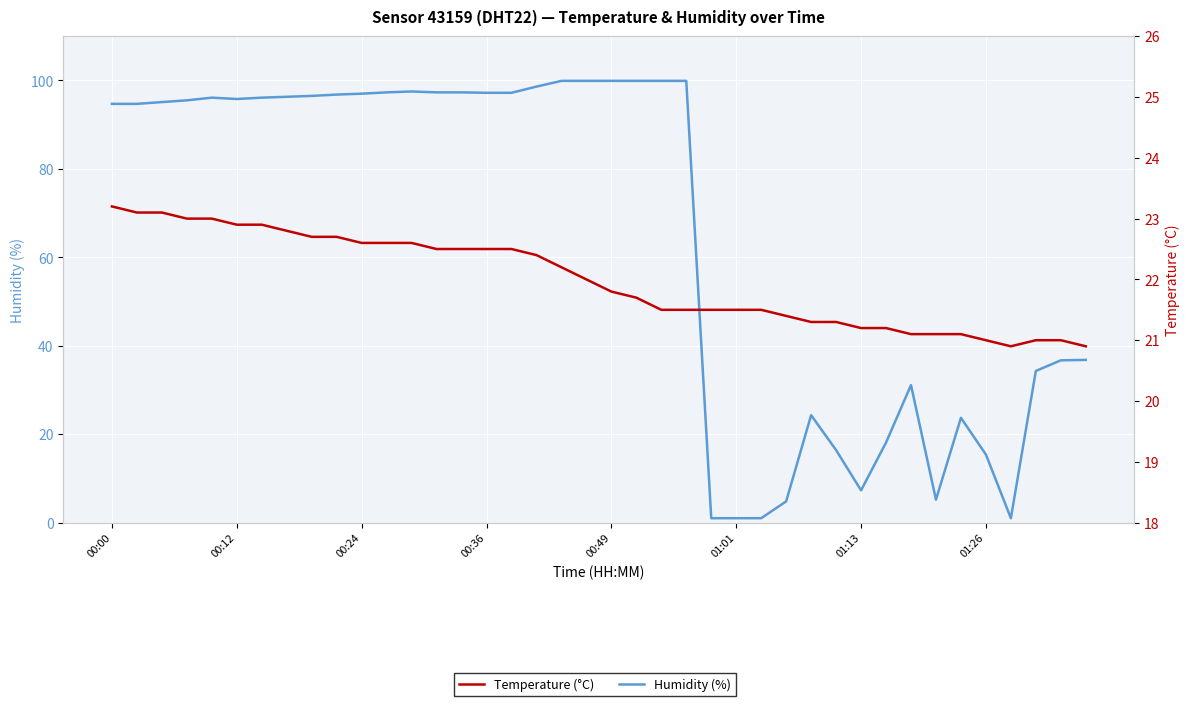

Does the chart display data point markers on the line(s)?

No